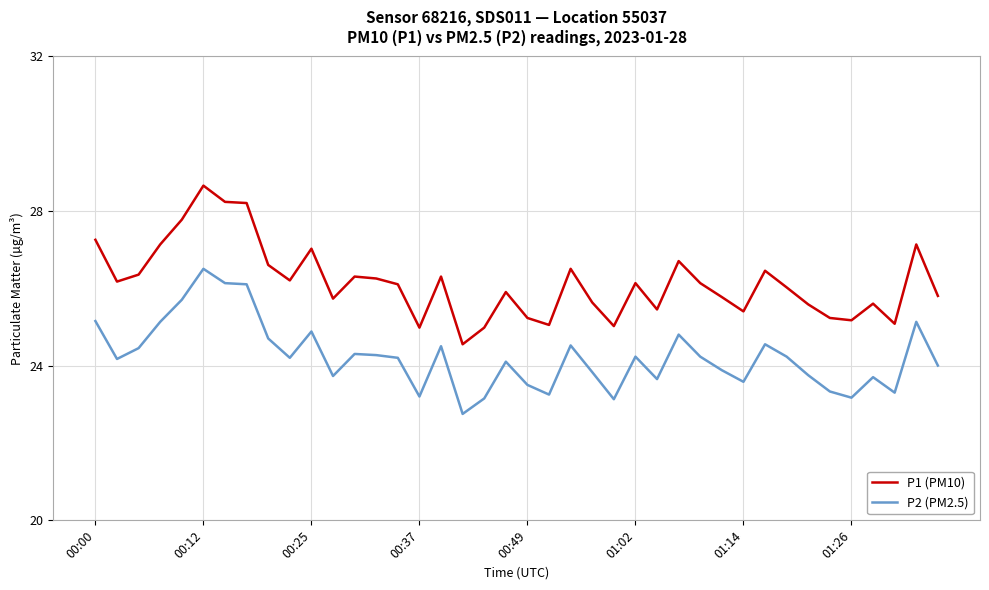

What is the difference between the maximum and minimum values in the P1 (PM10) series?

4.1